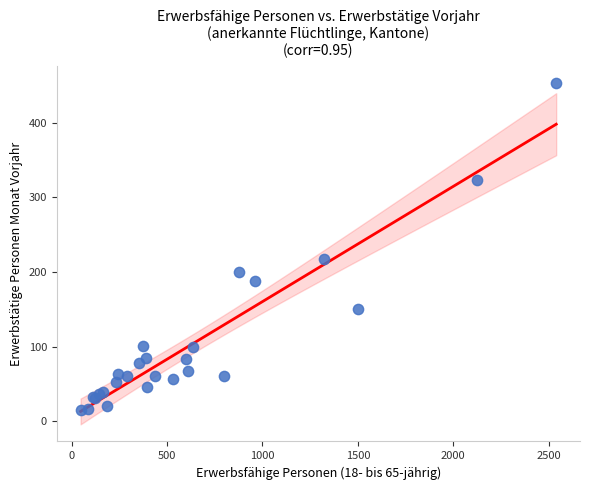

What Y value in the scatter plot is closest to 234?

217